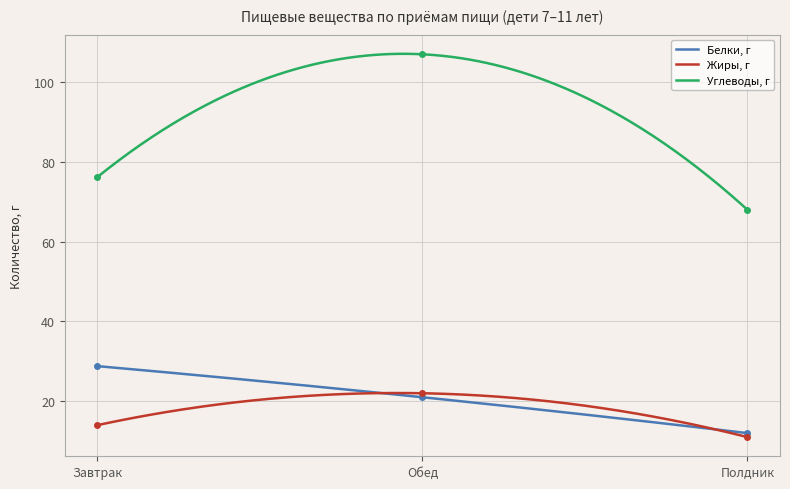

Rank the categories by Углеводы, г value from highest to lowest.

Обед, Завтрак, Полдник